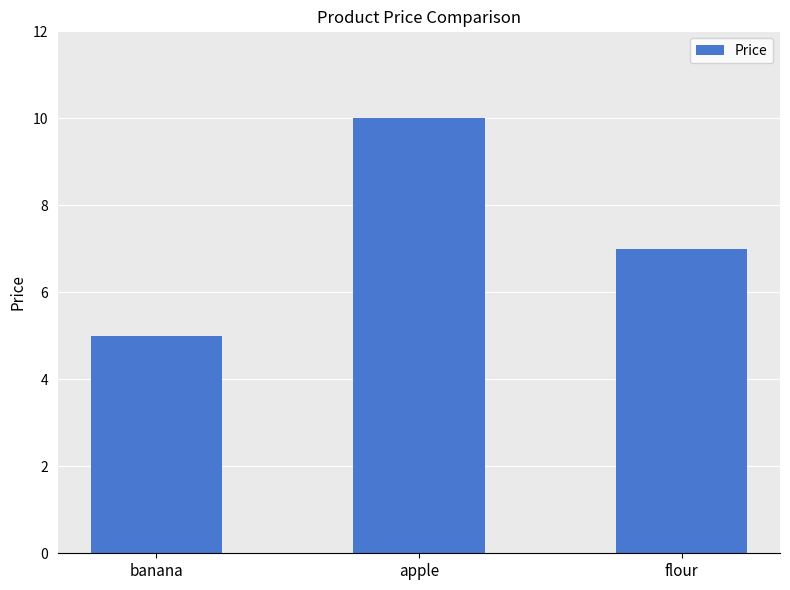

Reading right to left, what are all the values shown in this chart?

flour=7	apple=10	banana=5